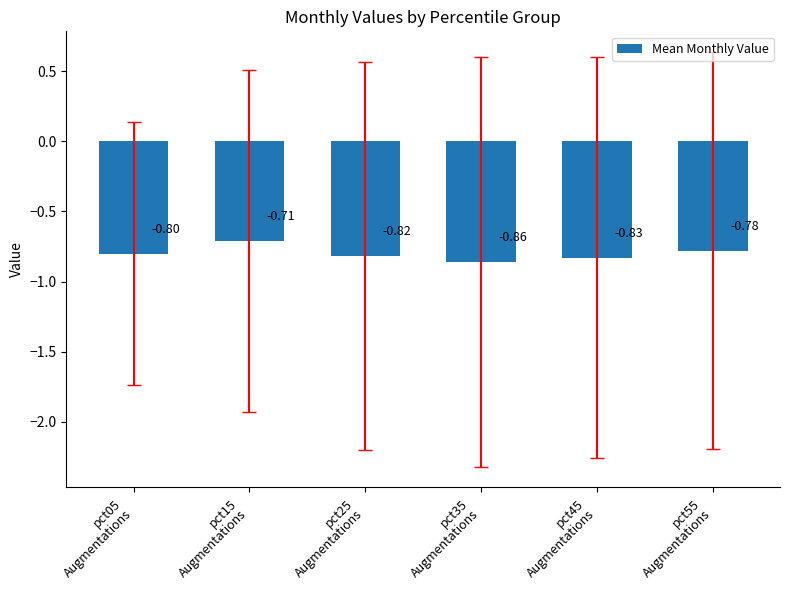

What is the sum of all values?

-4.8